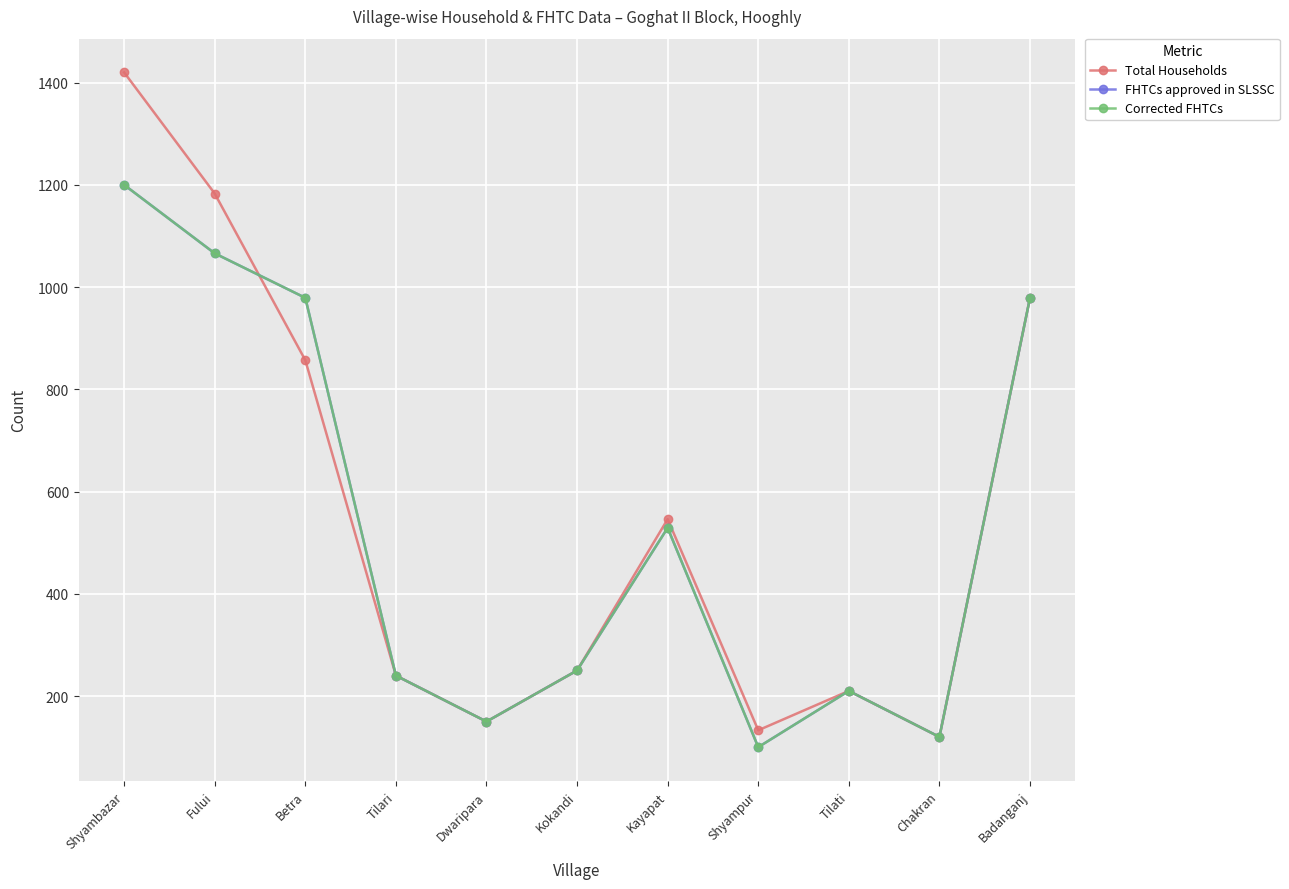

Does the chart have visible grid lines?

Yes